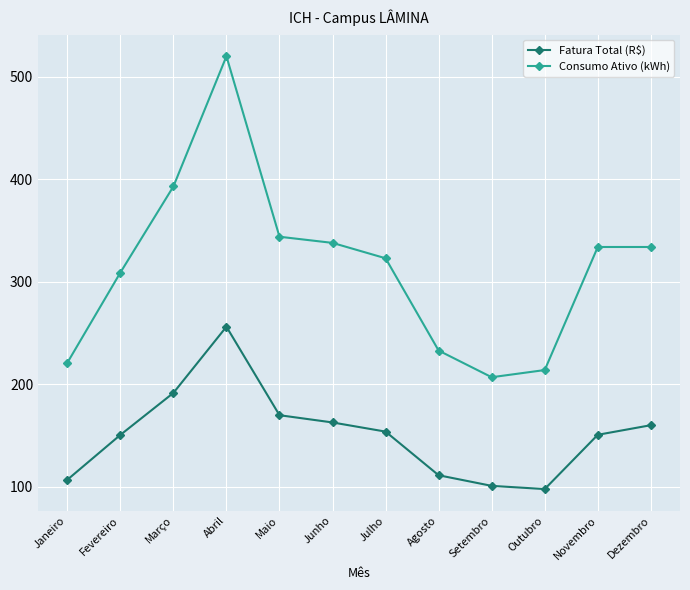

List the series in order of their overall mean, lowest first.

Fatura Total (R$), Consumo Ativo (kWh)